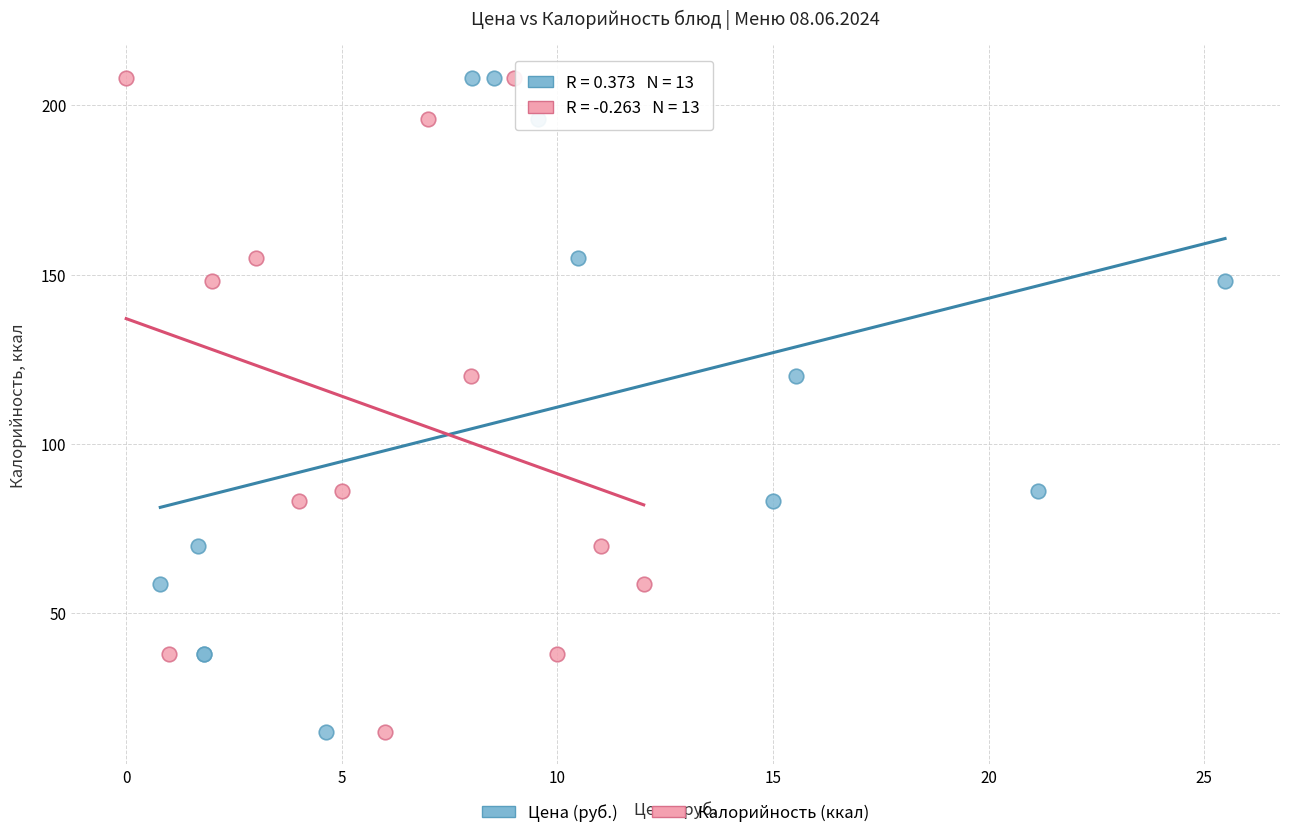

What are all the series names shown in the legend?

Цена (руб.), Калорийность (ккал)